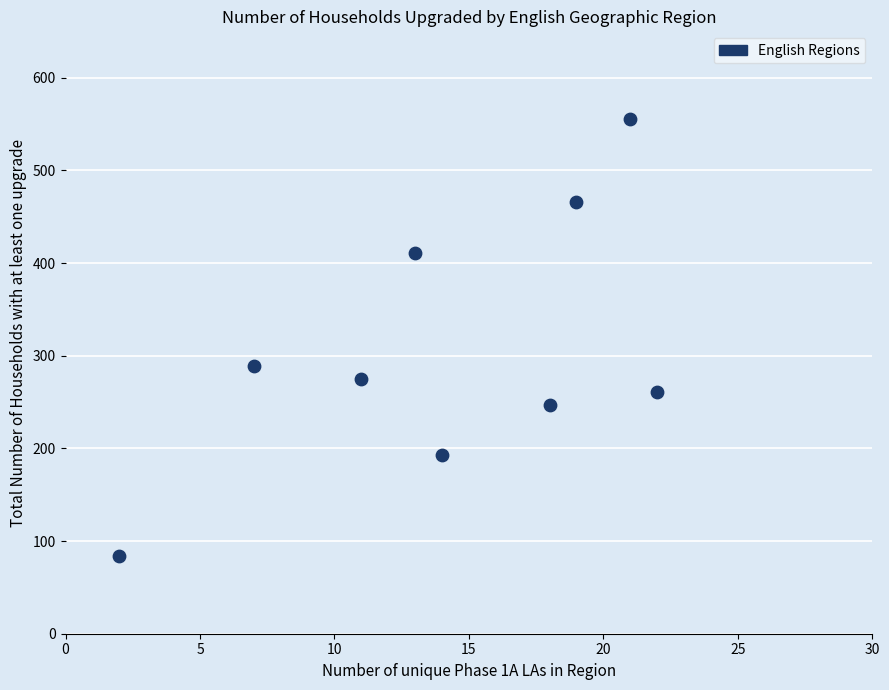

What is the range of Y values (max minus min)?

471